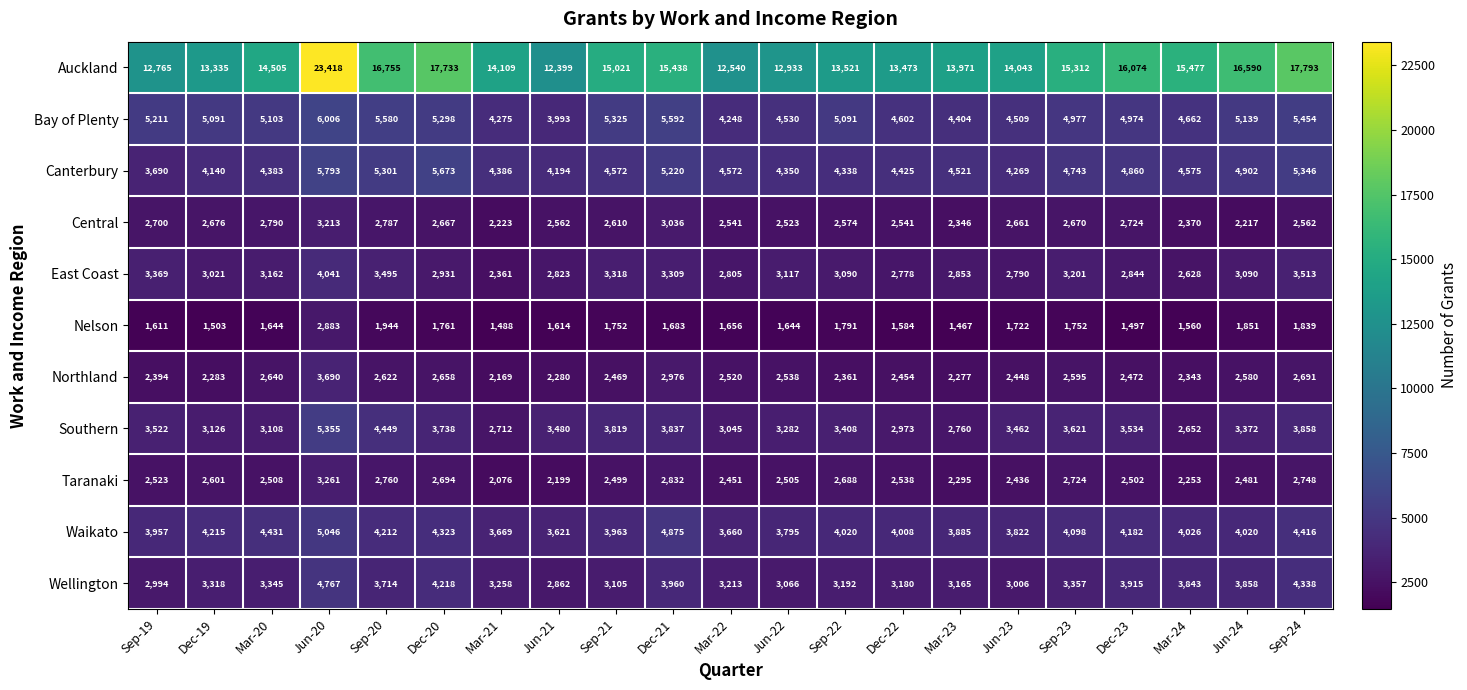

What is the greatest value displayed?

23418